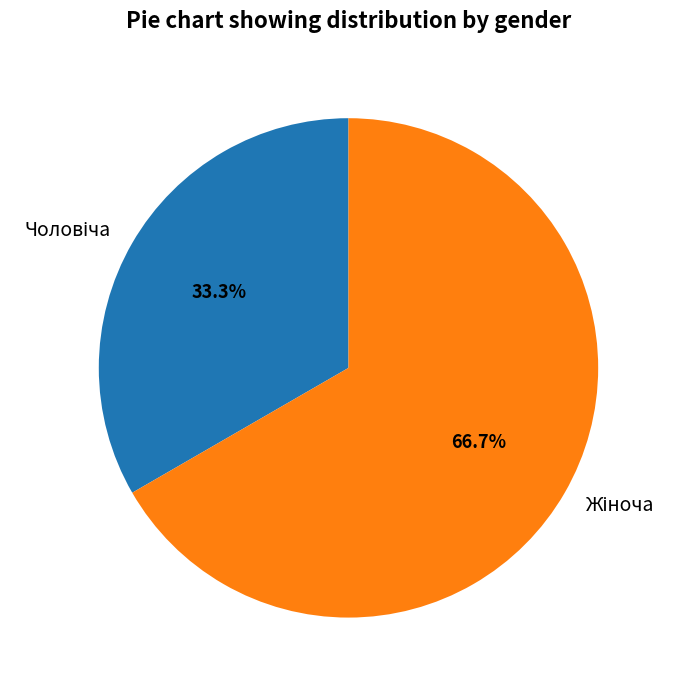

Does any single category account for the majority?

Yes